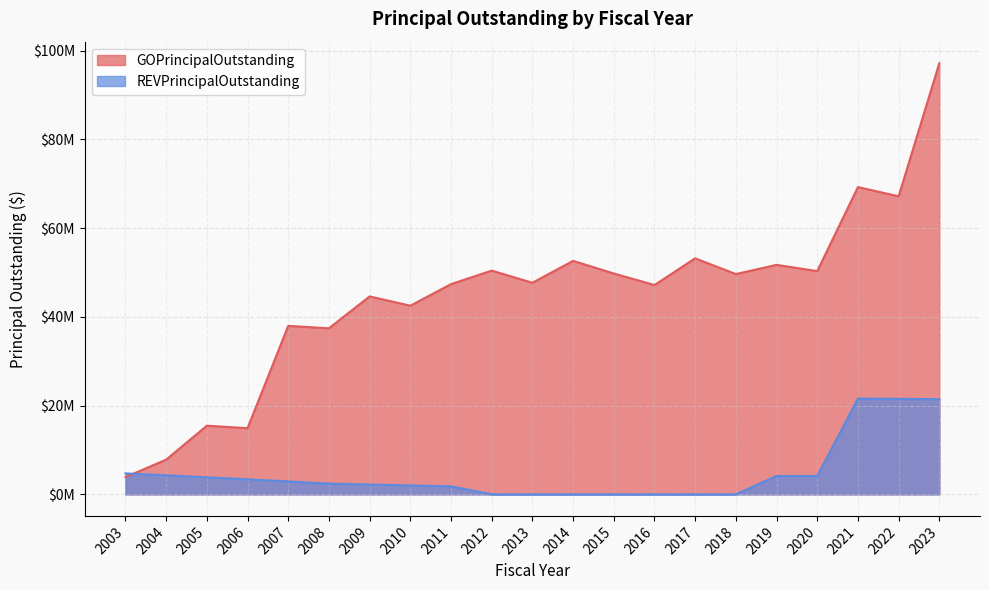

How many intersections are there between GOPrincipalOutstanding and REVPrincipalOutstanding?

1